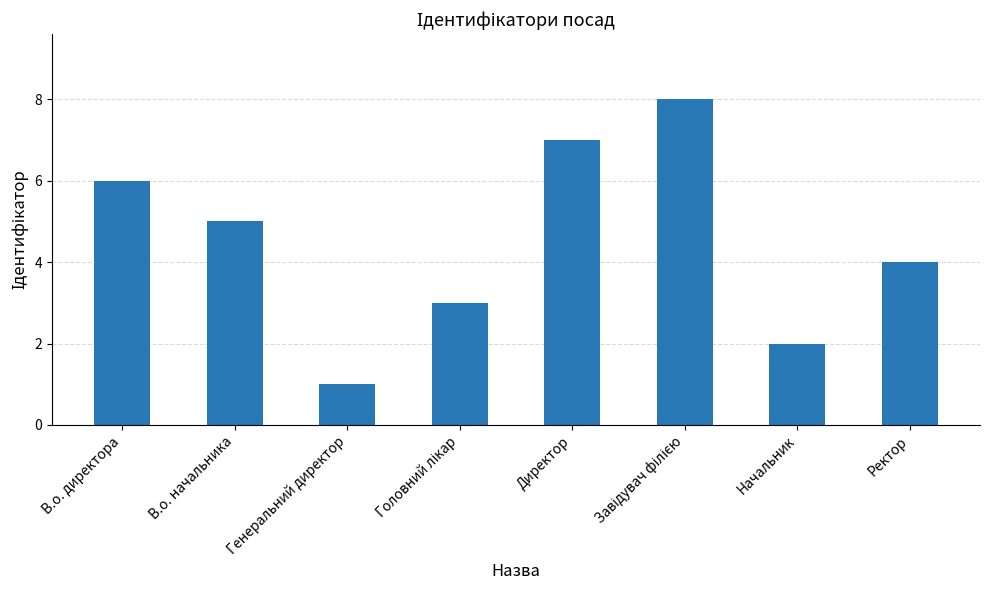

Reading right to left, list all the values displayed in this chart.

4	2	8	7	3	1	5	6